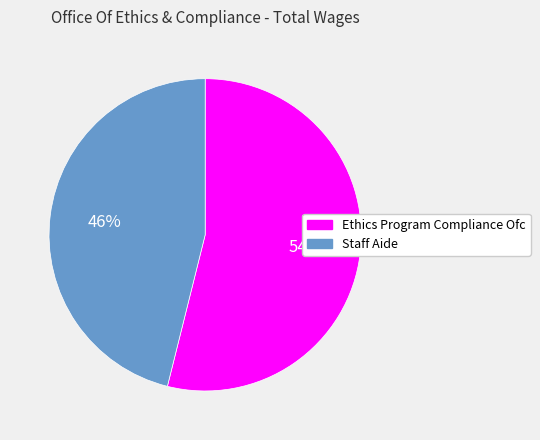

To the nearest percent, what percentage of the pie is Staff Aide?

46%